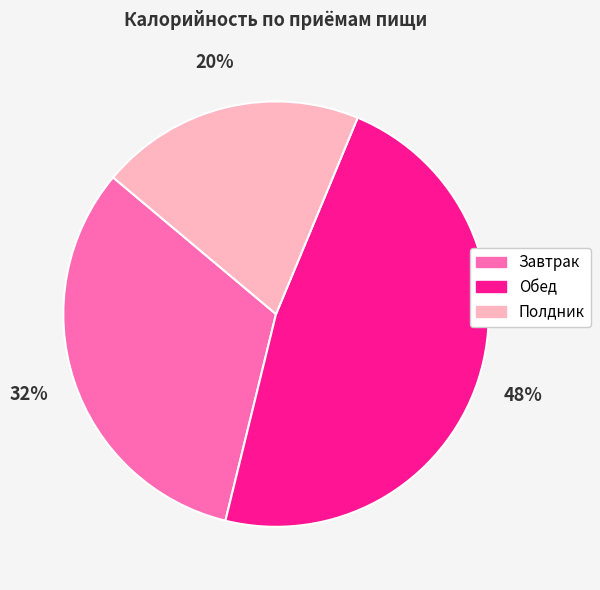

Which category has the smallest portion of the pie?

Полдник